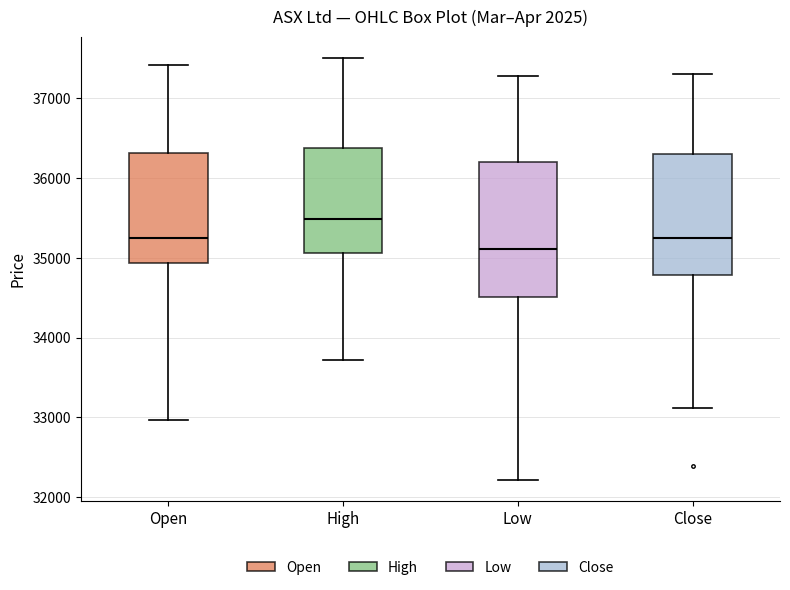

Reading left to right, transcribe this box plot: for each box, give where its median line is, the range the box spans, and where its two whiskers end, as read against the y-axis. The values are not printed on the chart, so give them approximately, as read against the axis.

Open: median 35300, box 34900 to 36300, whiskers 33000 to 37400
High: median 35500, box 35100 to 36400, whiskers 33700 to 37500
Low: median 35100, box 34500 to 36200, whiskers 32200 to 37300
Close: median 35200, box 34800 to 36300, whiskers 33100 to 37300